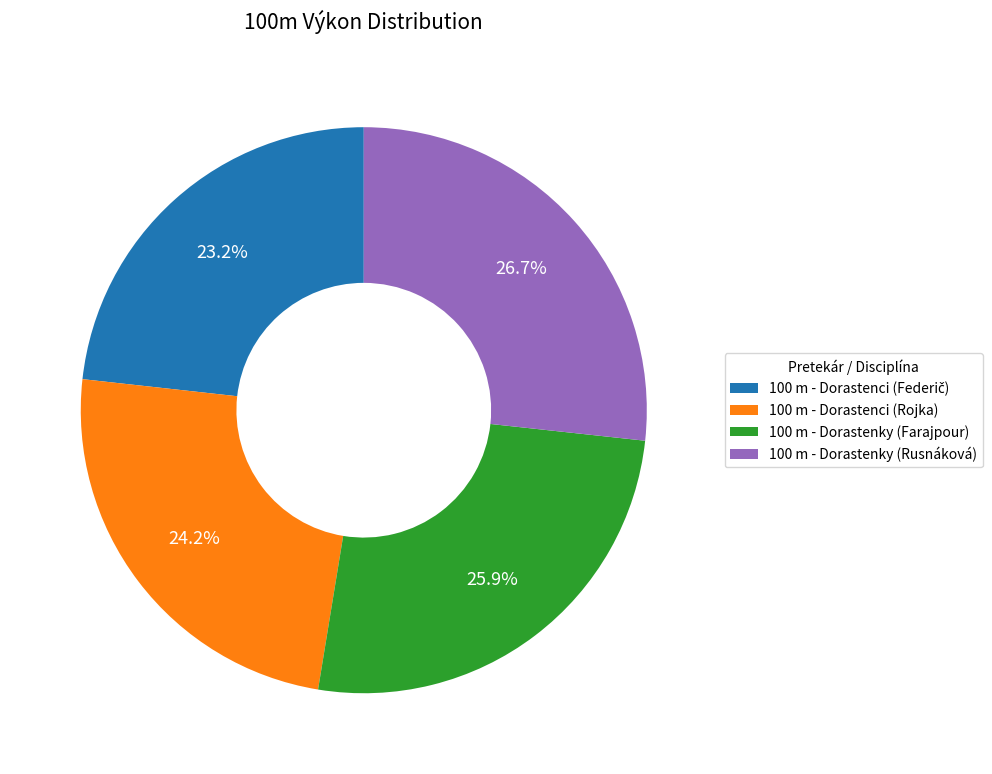

To the nearest percent, what is the average slice percentage?

25%